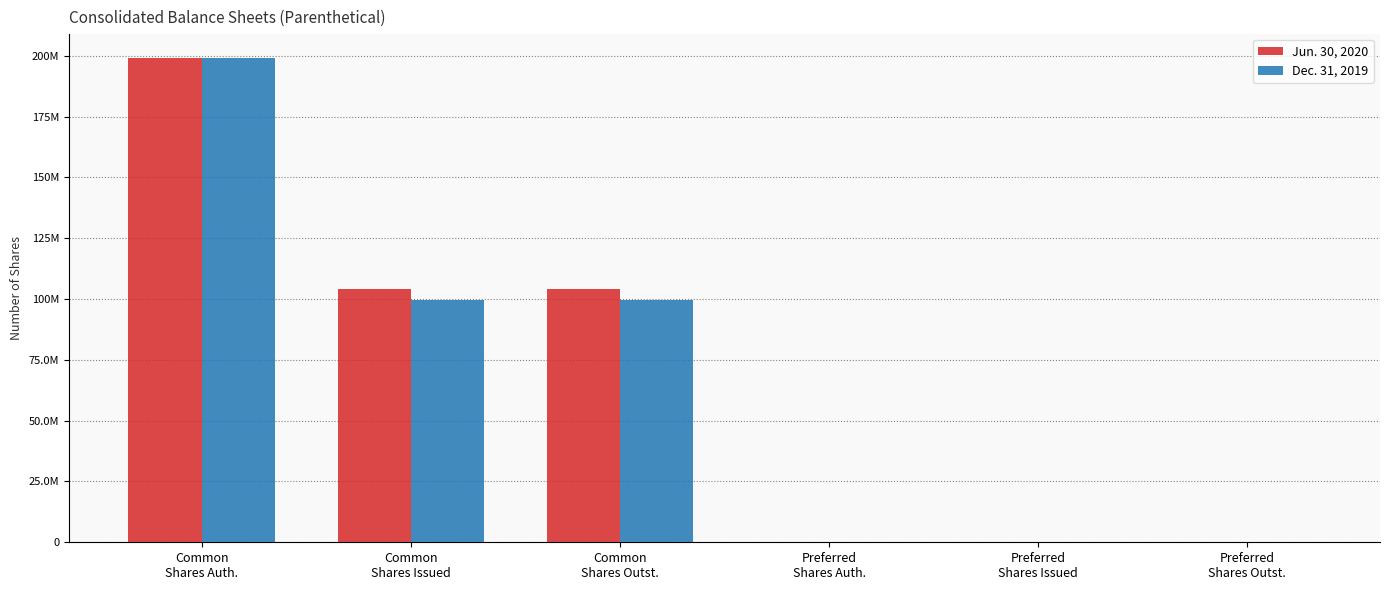

What is the total value across all series at Common
Shares Outst.?

204015061